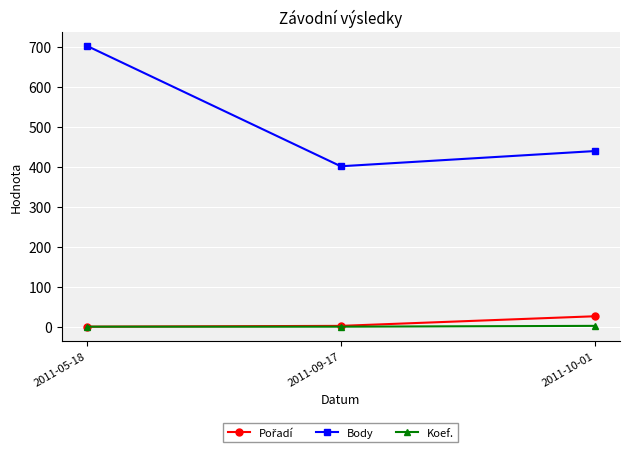

Where is Body nearest to the value 552?

2011-10-01